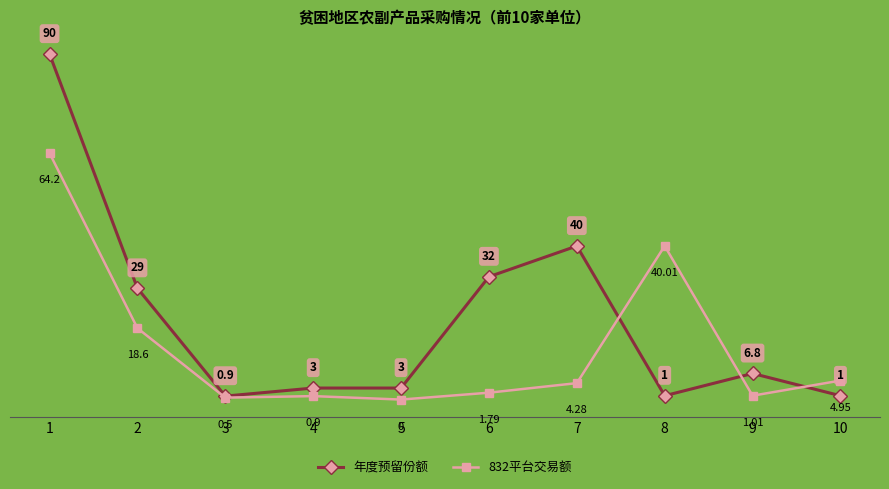

What is the value of the 年度预留份额 point at the 6th from the left?

32.0